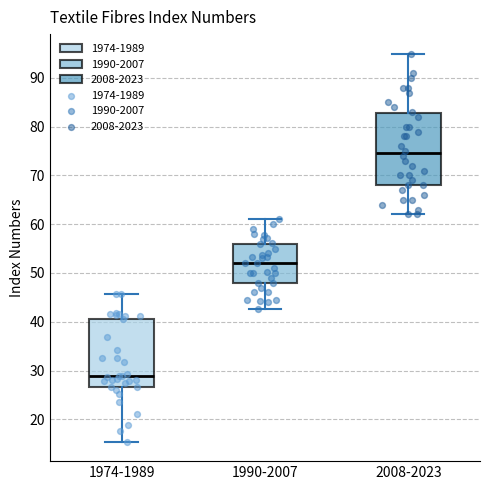

Where does the upper whisker of the box for 1990-2007 end on the y-axis? The values are not printed on the chart, so give them approximately, as read against the axis.

61